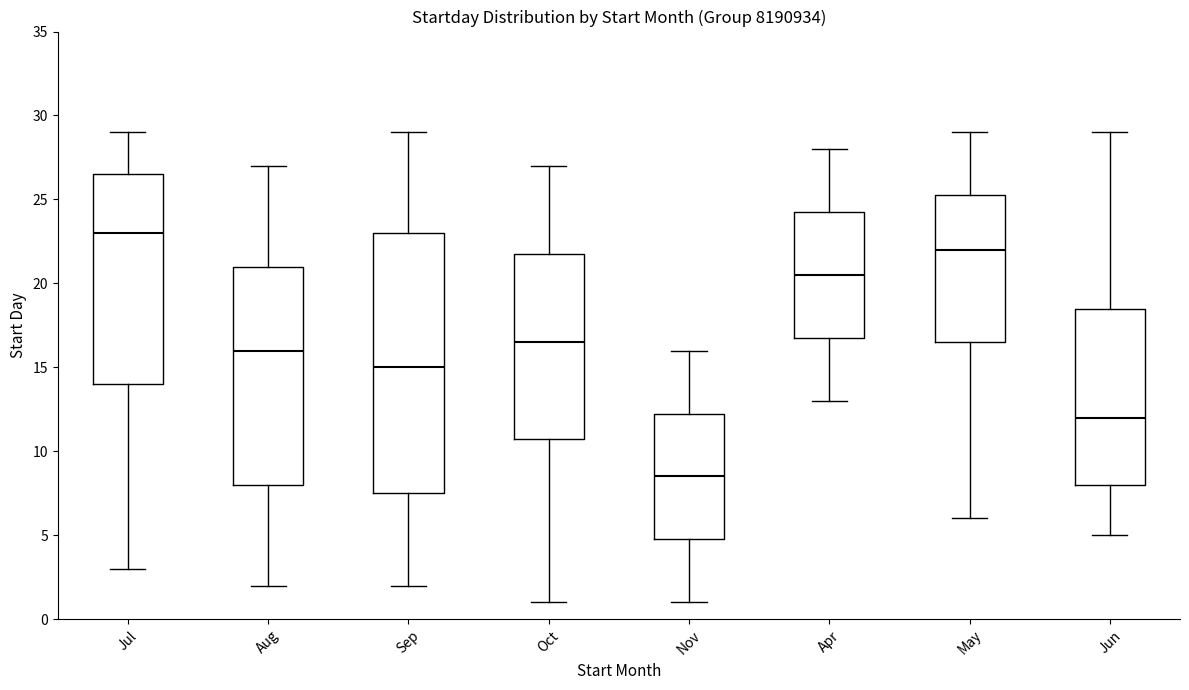

Where is the upper edge of the box for Aug on the y-axis? The values are not printed on the chart, so give them approximately, as read against the axis.

21.0